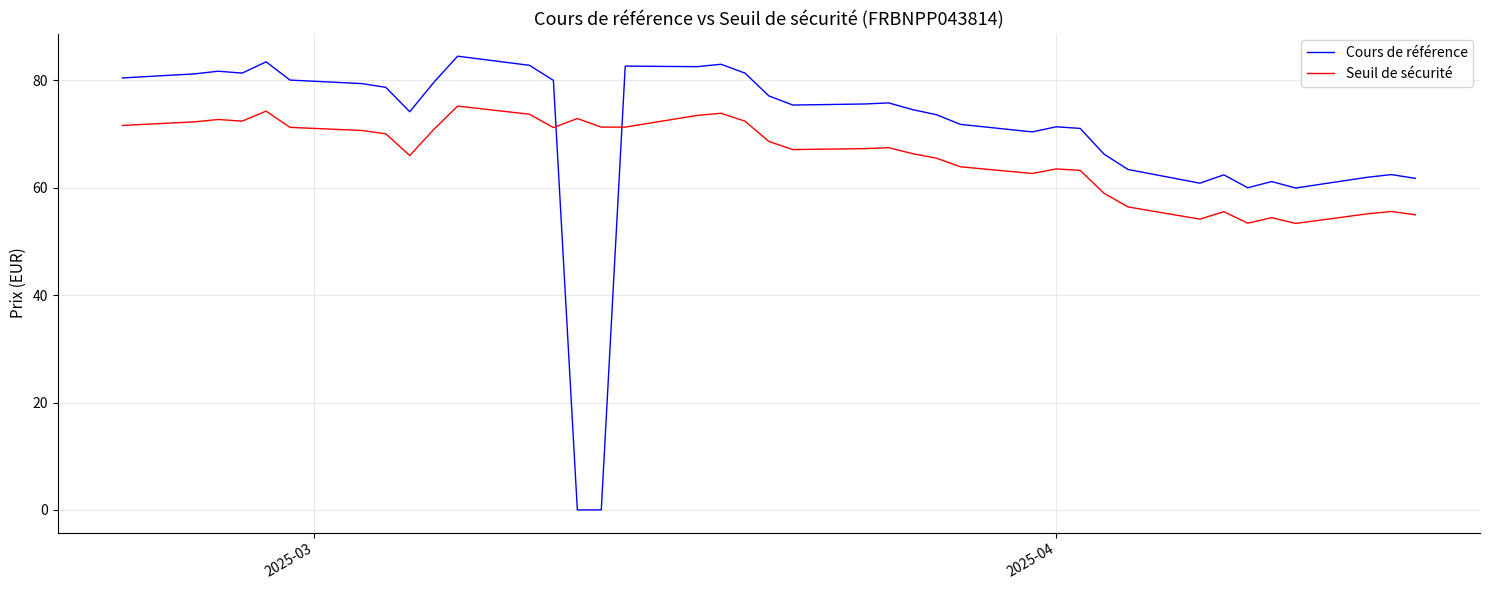

How many times do Cours de référence and Seuil de sécurité cross each other?

2